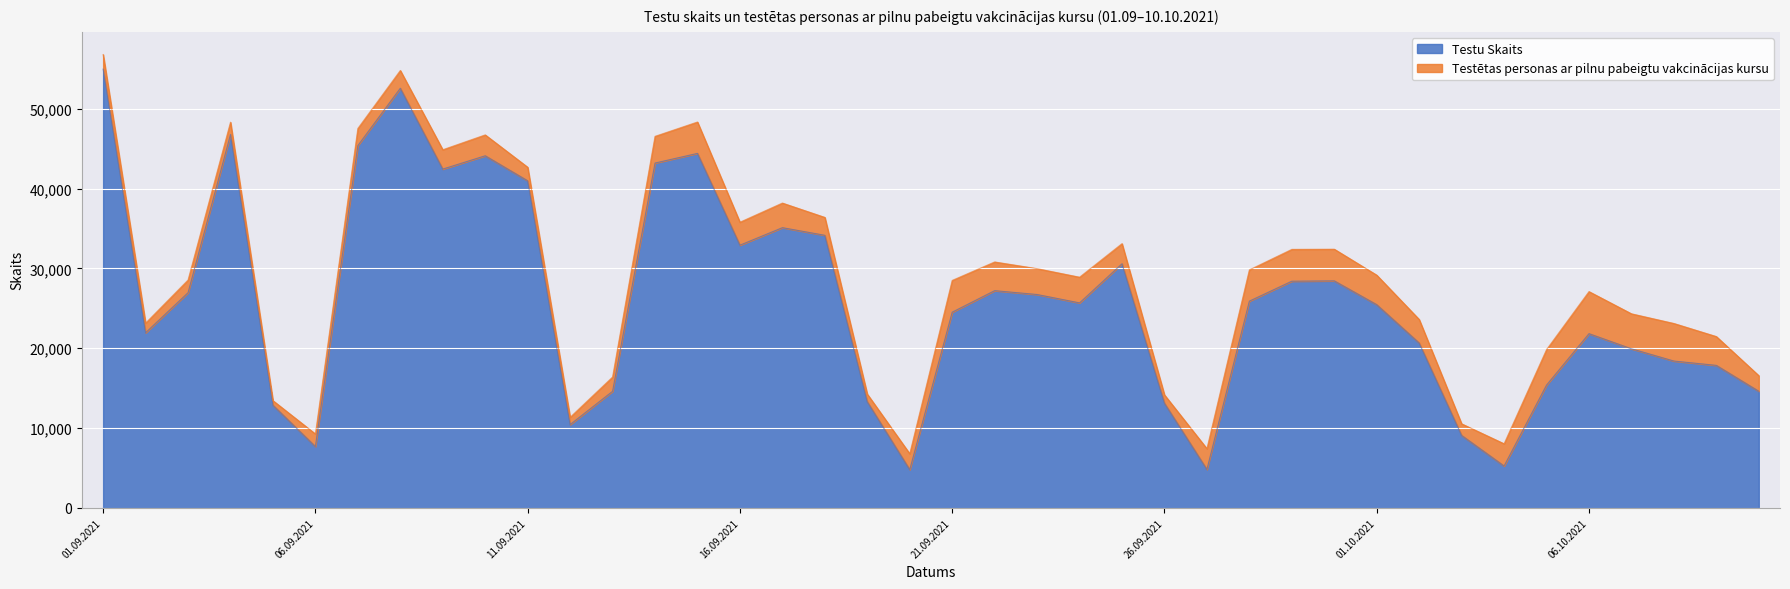

The value of Testu Skaits at 06.09.2021 is 10576. True or false?

False